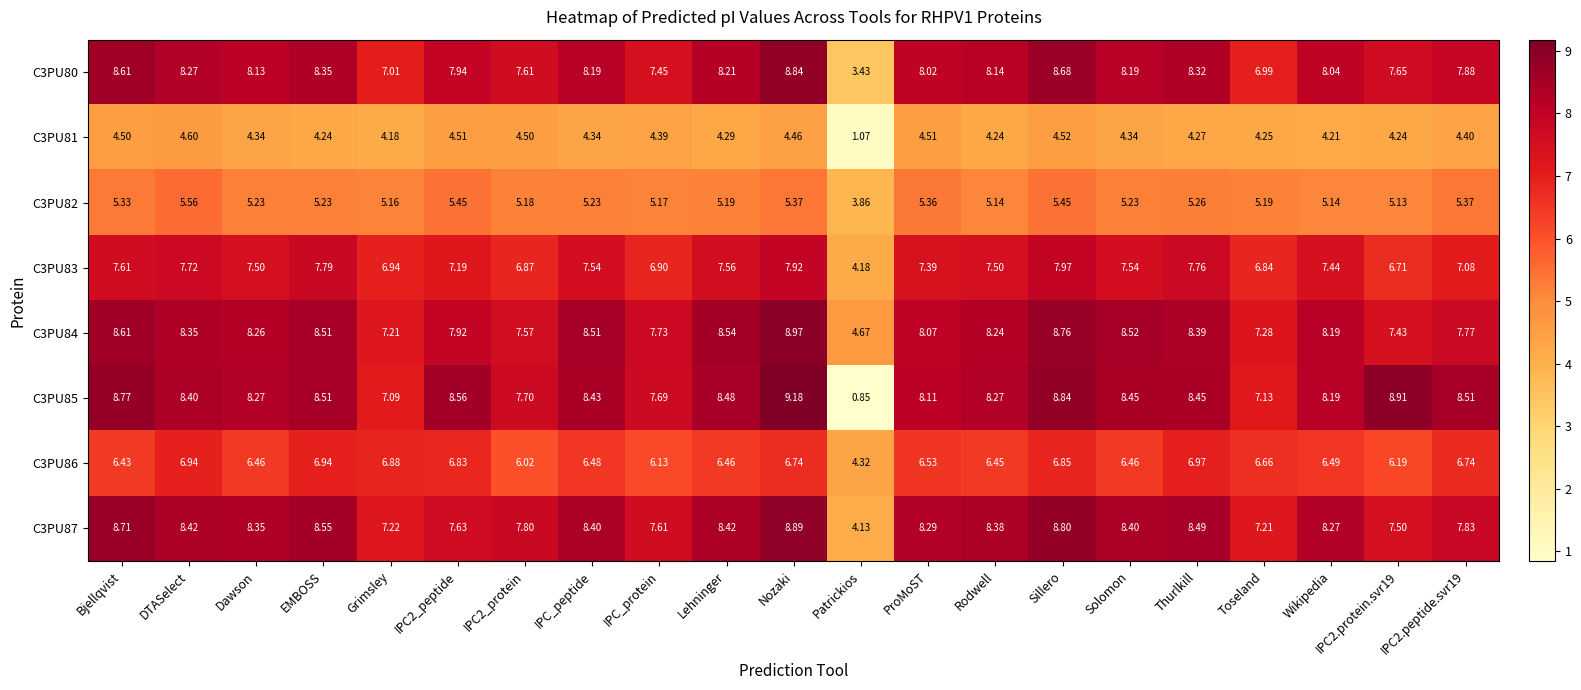

At which label does C3PU80 reach its minimum?

Patrickios